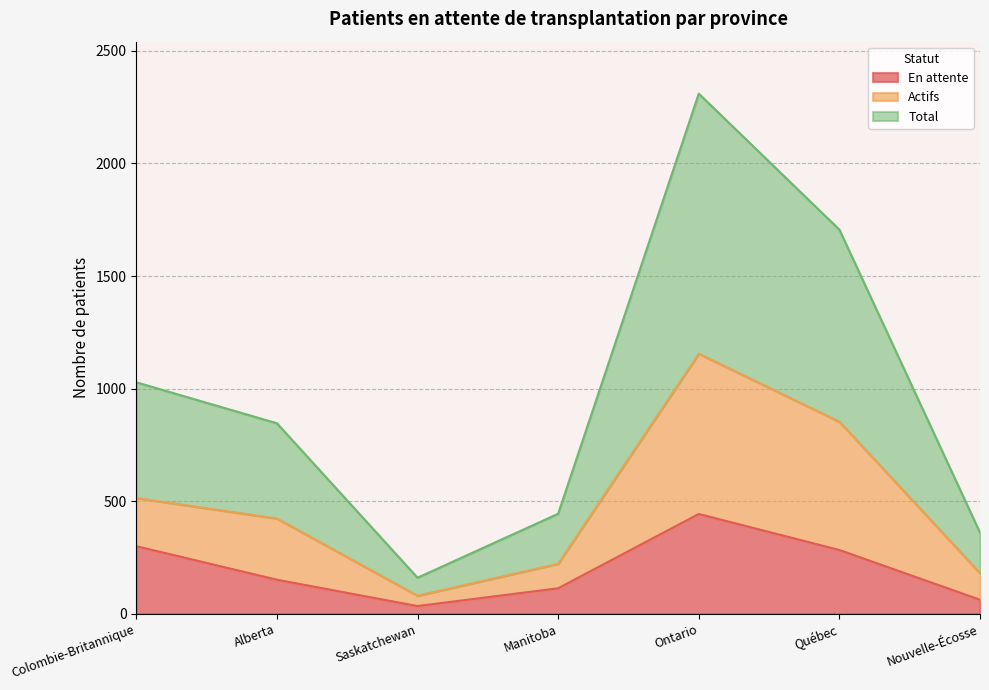

What are all the series names shown in the legend?

En attente, Actifs, Total